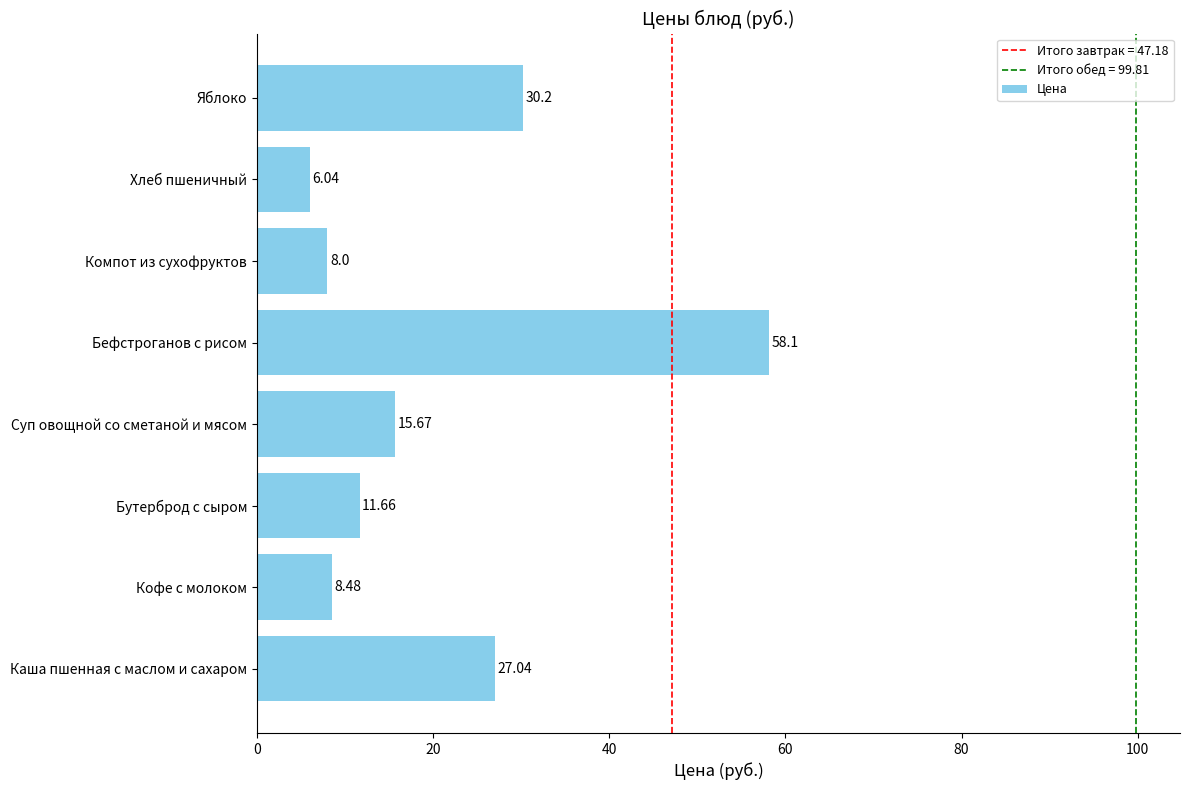

How many values are below 15?

4